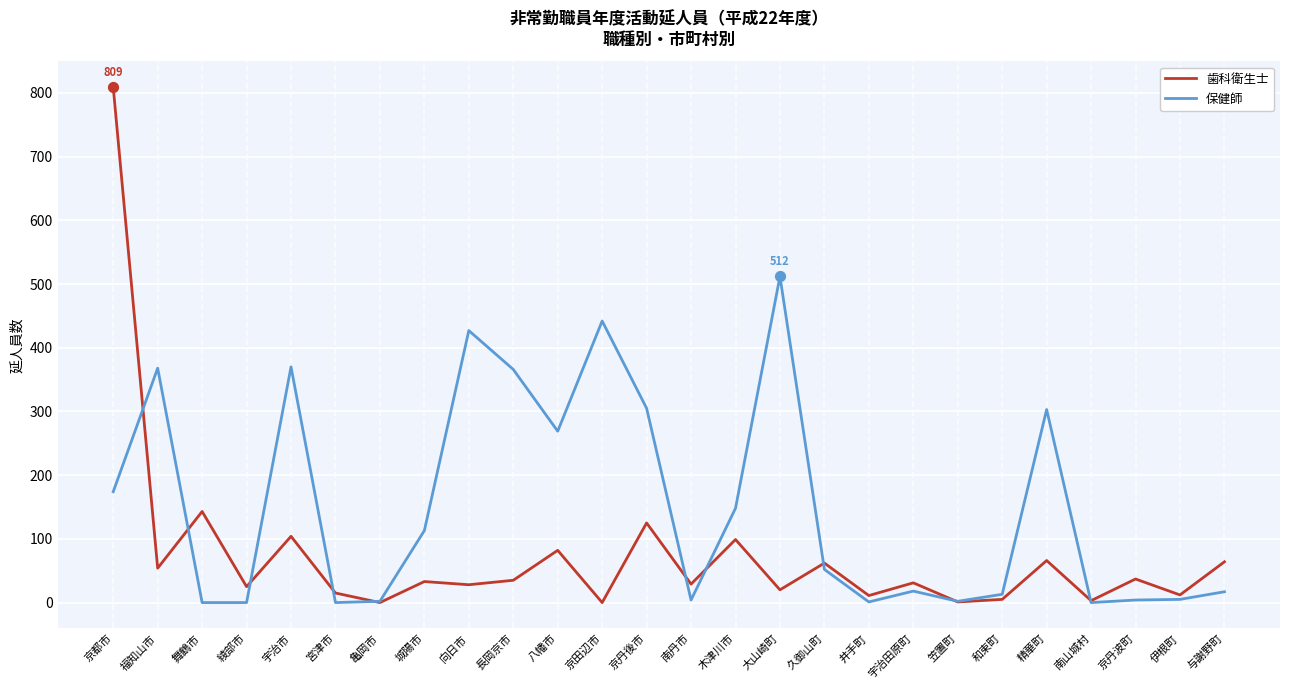

What is the total value across all series at 久御山町?

114